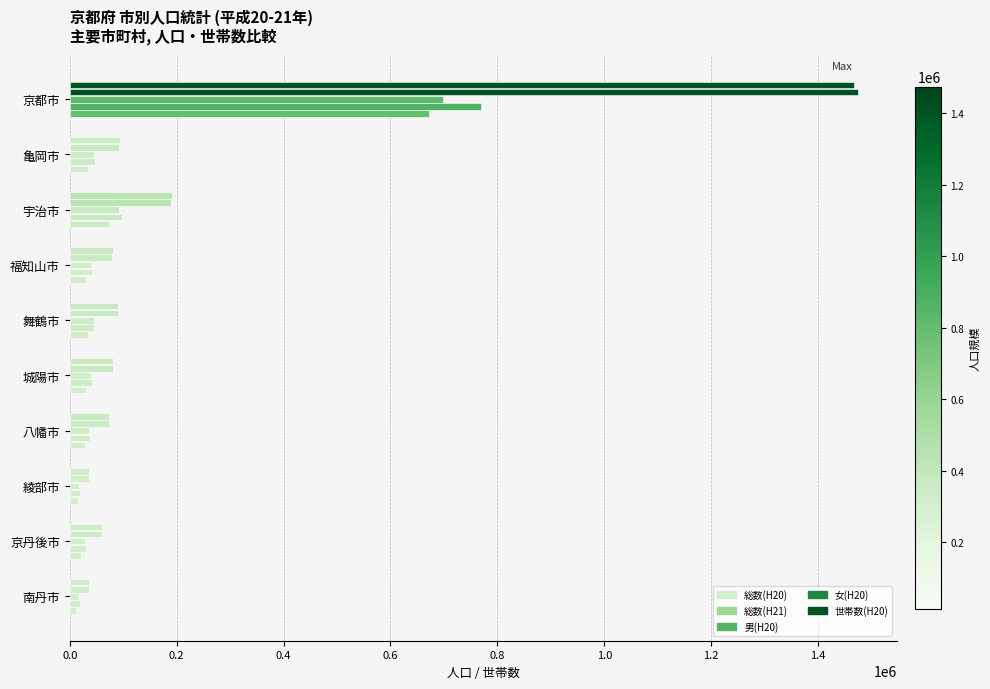

How many series are shown in this chart?

5